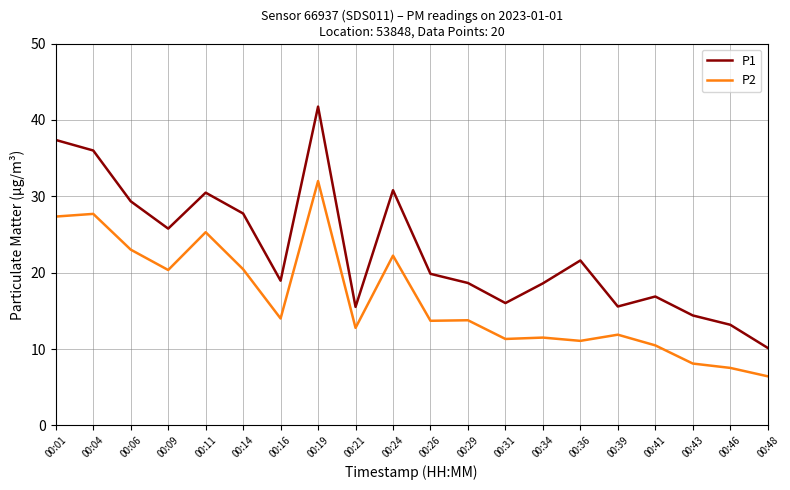

Which series has the largest total across all categories?

P1